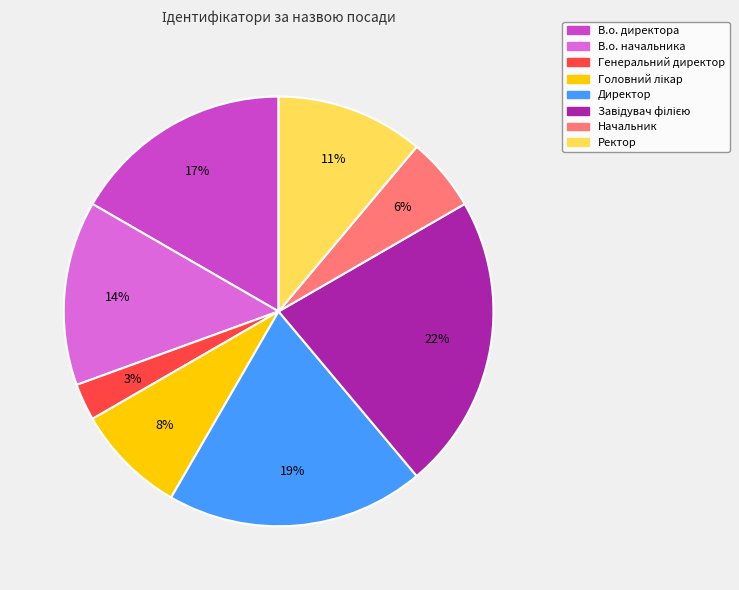

How many slices are in this pie chart?

8